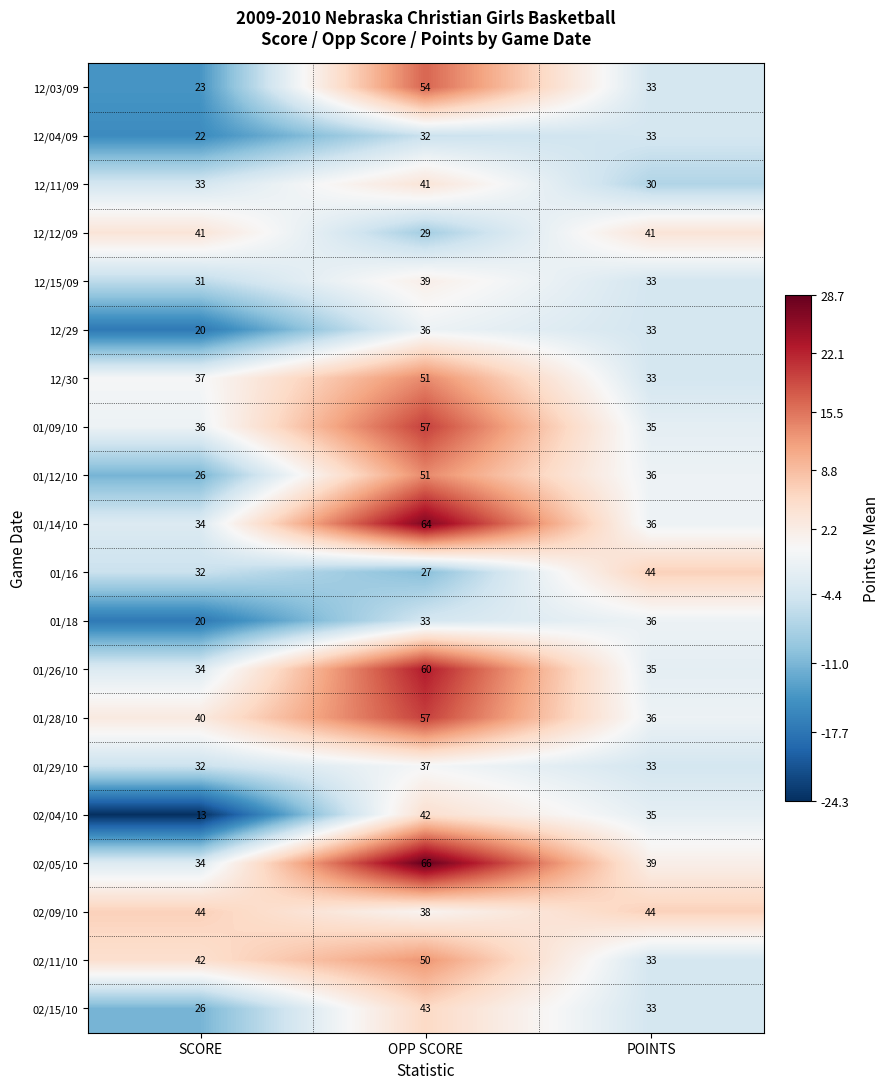

Which series changed the most between SCORE and POINTS?

02/04/10